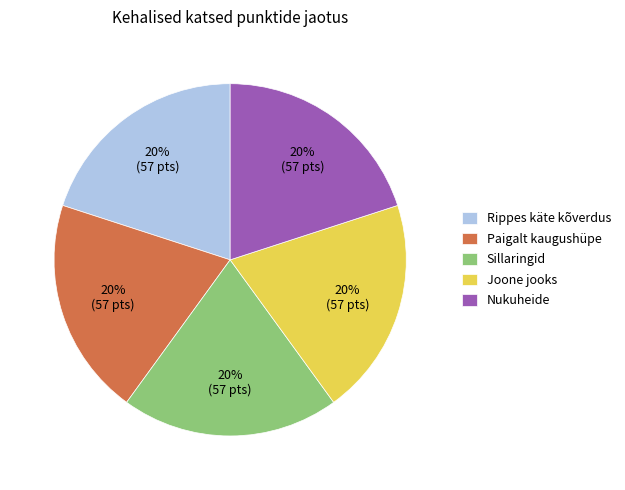

The Nukuheide slice represents 29% of the pie. True or false?

False